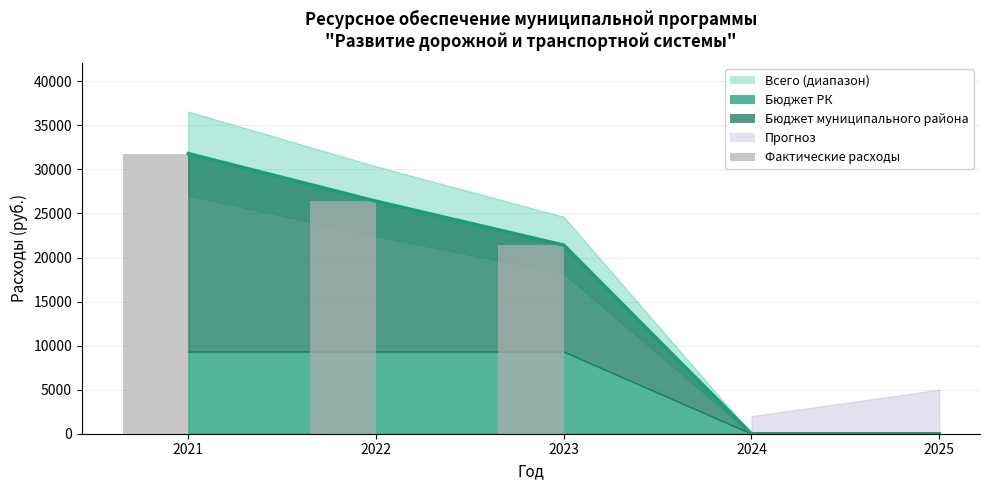

Which label corresponds to the largest value in the chart?

2021